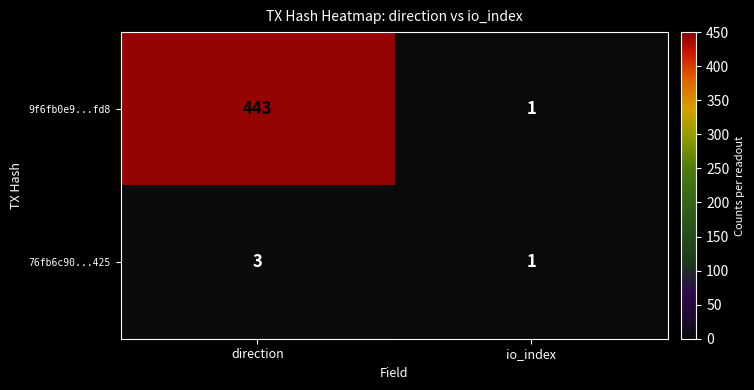

Rank the series at direction from highest to lowest value.

9f6fb0e9...fd8, 76fb6c90...425